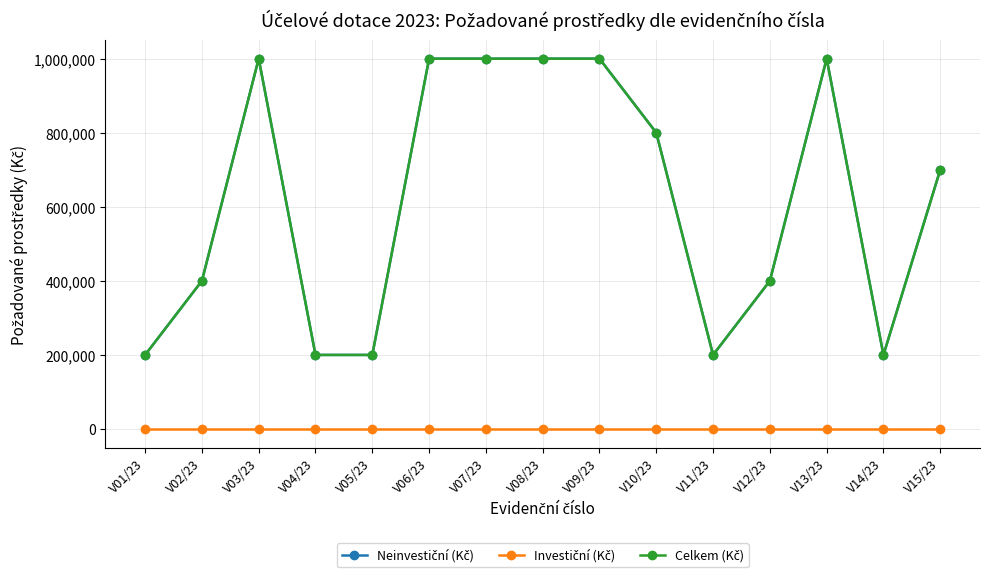

Which series has the largest total across all categories?

Neinvestiční (Kč)